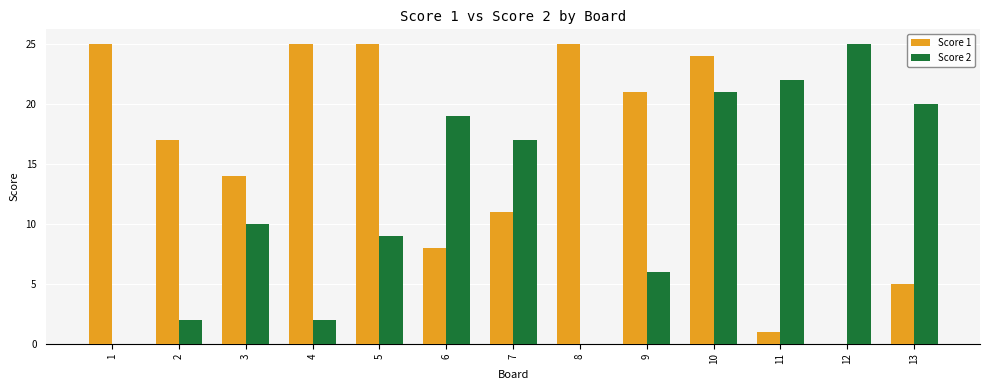

How many positive values does the Score 1 series have?

12